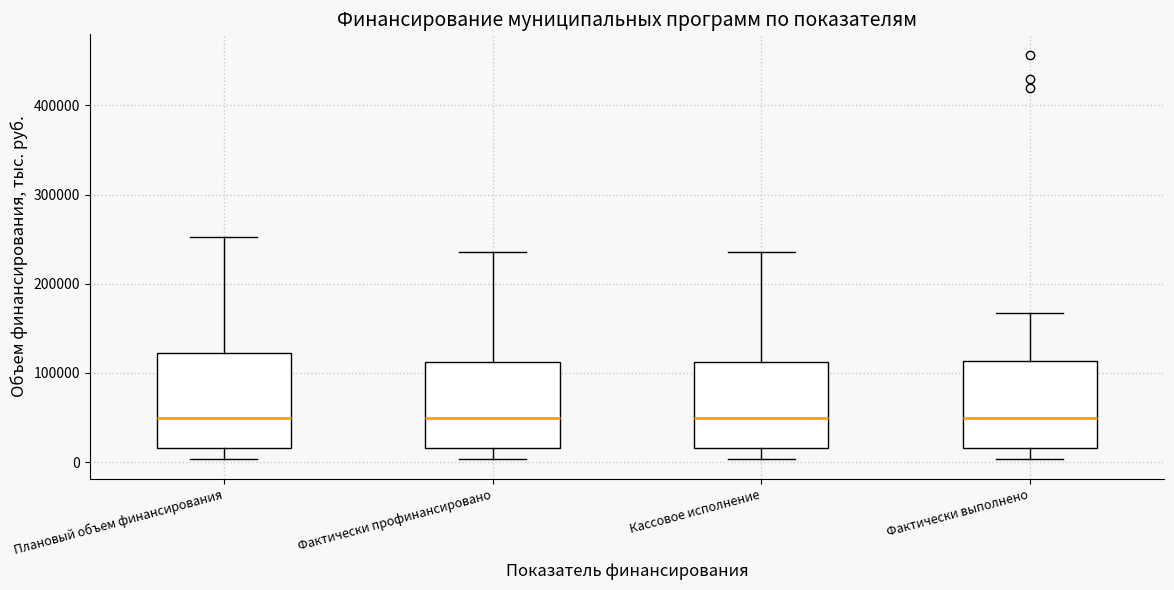

Reading left to right, transcribe this box plot: for each box, give where its median line is, the range the box spans, and where its two whiskers end, as read against the y-axis. The values are not printed on the chart, so give them approximately, as read against the axis.

Плановый объем финансирования: median 50000, box 20000 to 120000, whiskers 0 to 250000
Фактически профинансировано: median 50000, box 20000 to 110000, whiskers 0 to 240000
Кассовое исполнение: median 50000, box 20000 to 110000, whiskers 0 to 240000
Фактически выполнено: median 50000, box 20000 to 110000, whiskers 0 to 170000